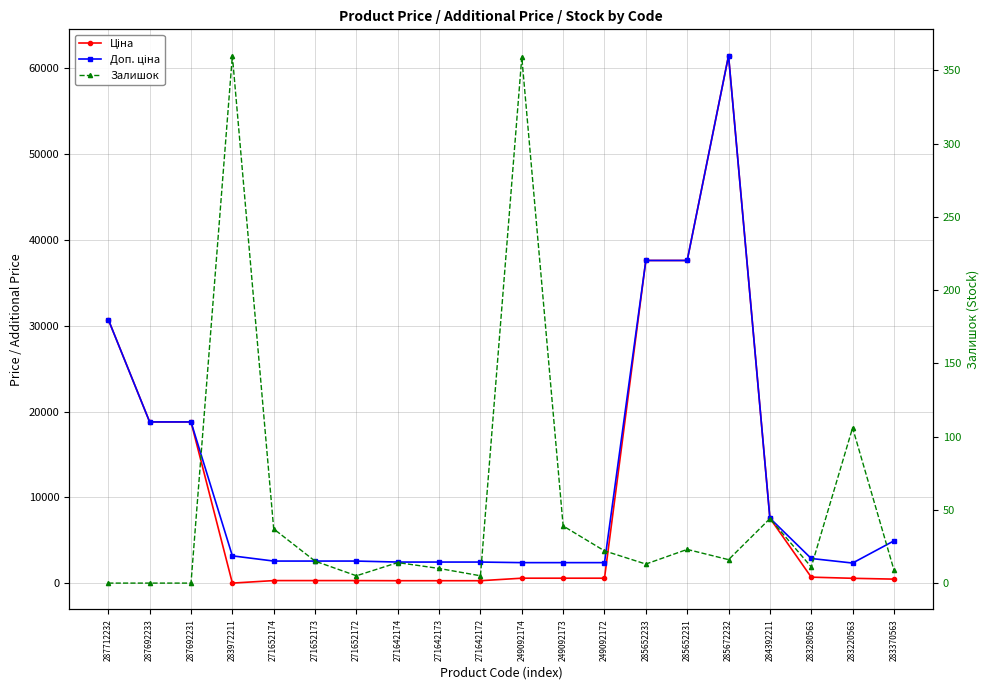

What is the difference between the Залишок values at 285672232 and 284392211?

28.0